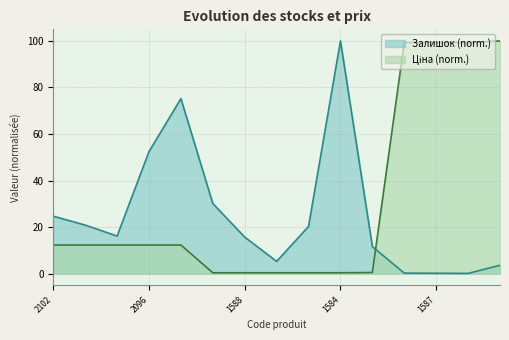

What is the value of the Залишок point at the 3rd from the left?

16.1